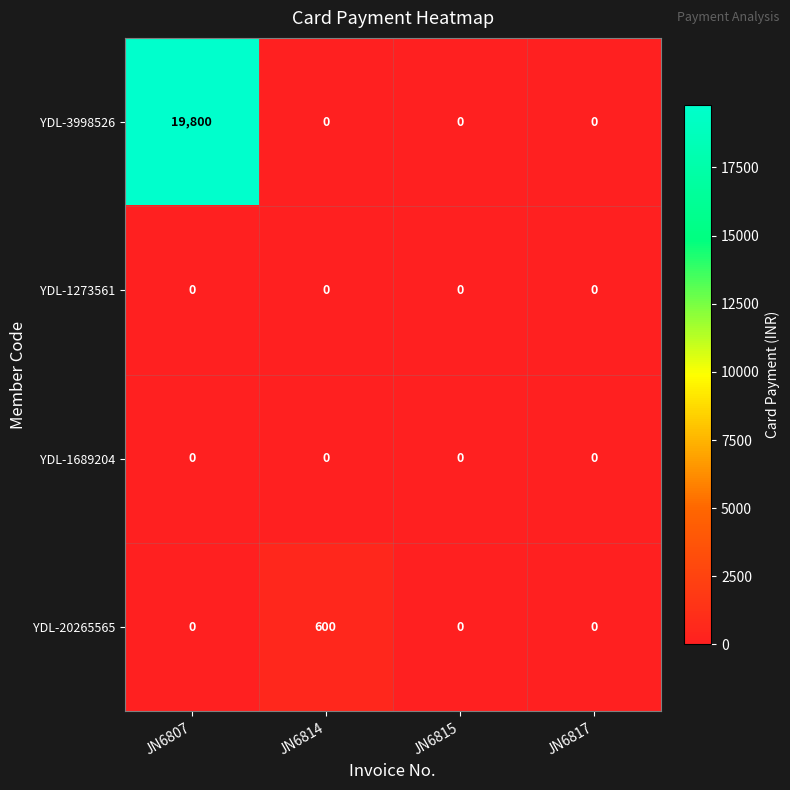

Reading right to left, list all the values displayed in this chart.

YDL-3998526: 0	0	0	19800
YDL-1273561: 0	0	0	0
YDL-1689204: 0	0	0	0
YDL-20265565: 0	0	600	0